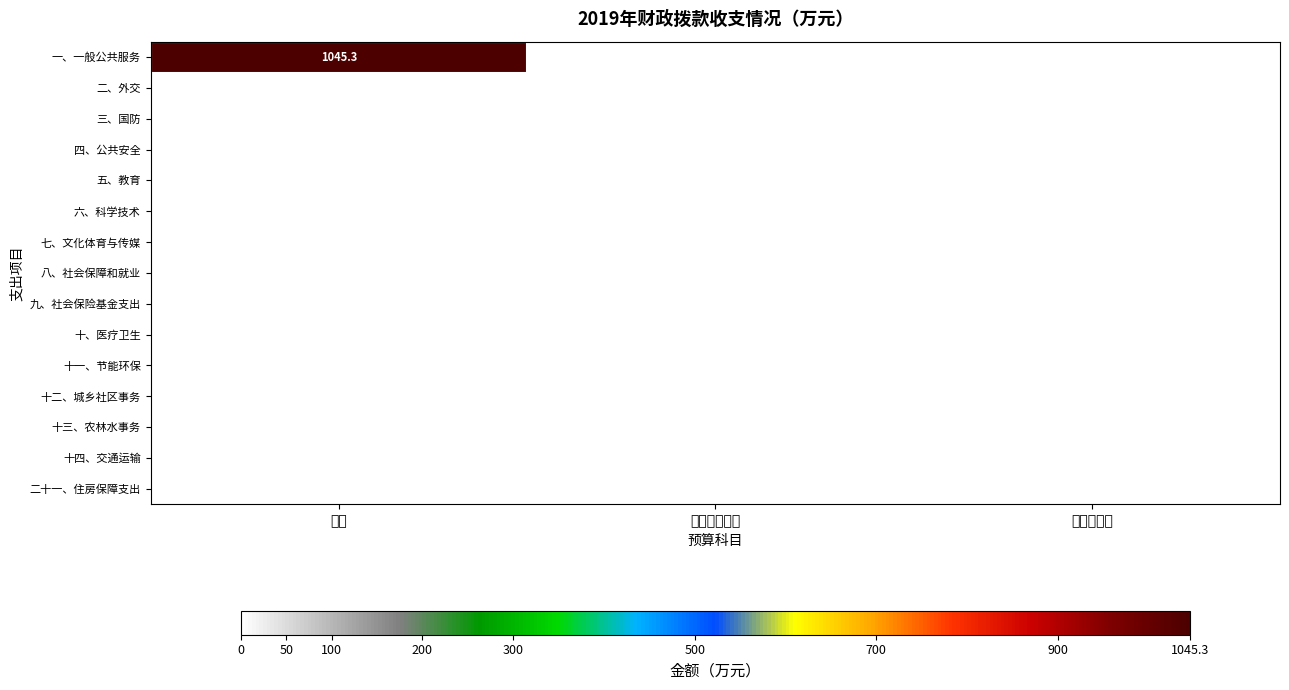

At which category is the sum across all series the highest?

合计